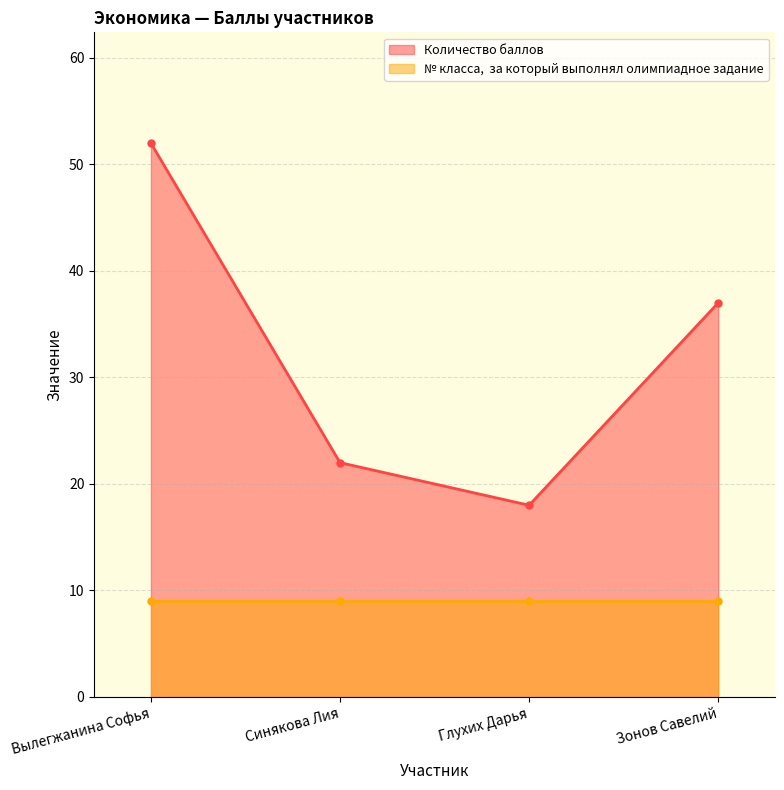

Where does the data first go above 37?

Вылегжанина Софья